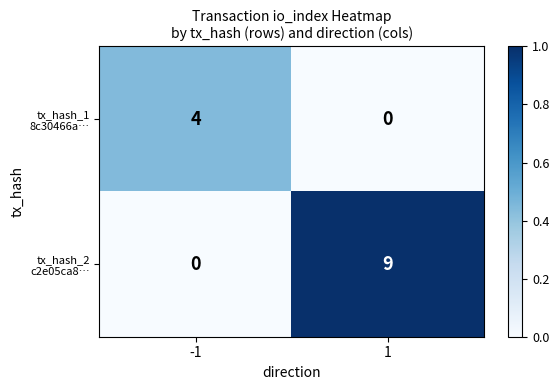

What is the difference between the highest and lowest values at -1?

4